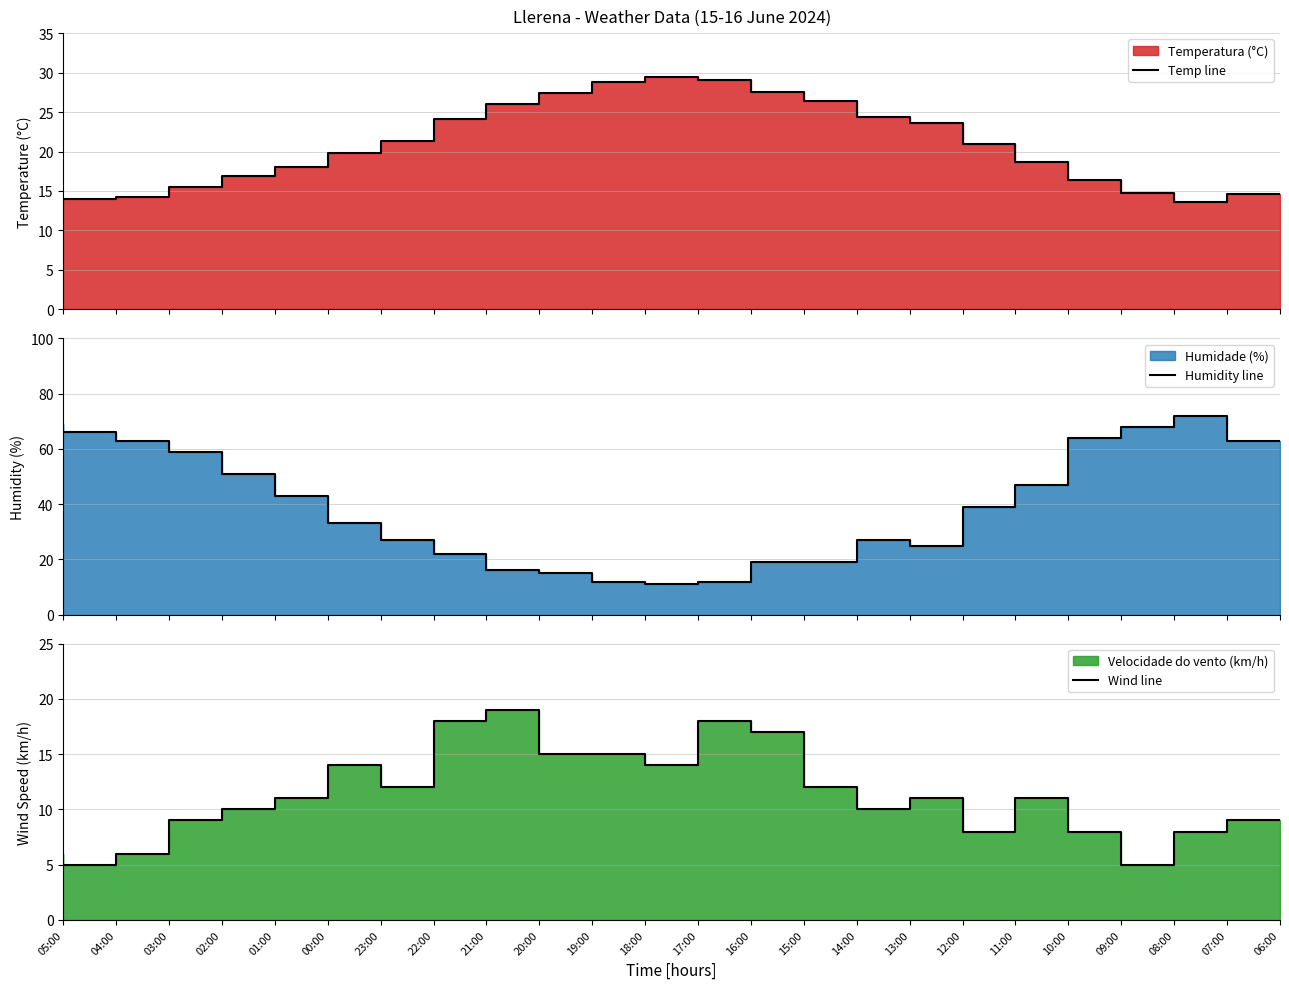

What is the value of the Humidity line point at the 1st from the left?

69.0